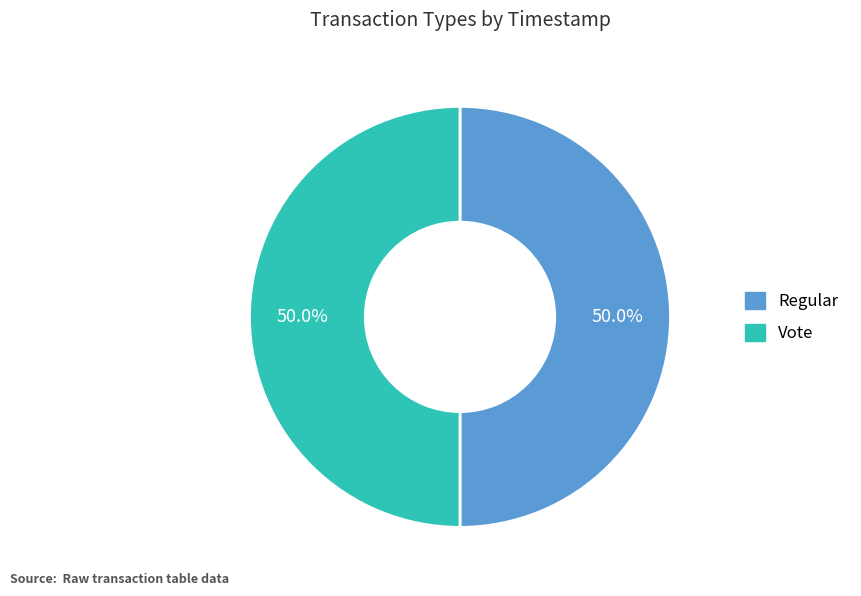

To the nearest percent, what is the combined percentage of Vote and Regular?

100%